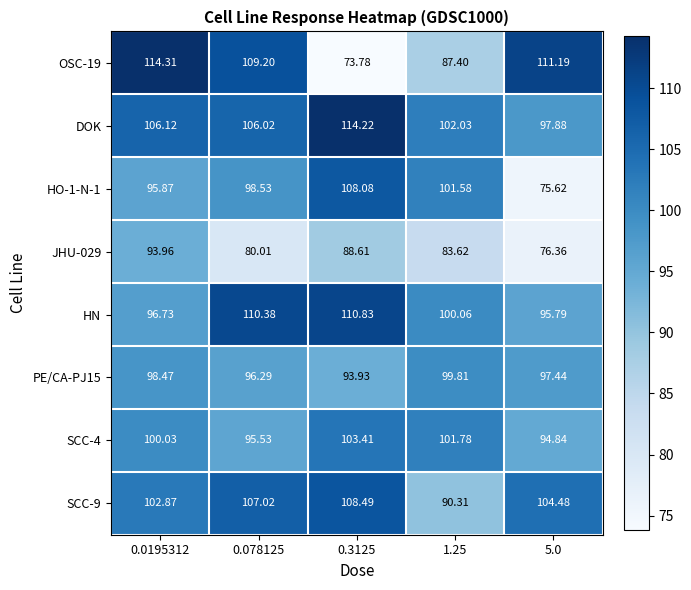

Is the value of HN at 5.0 greater than the value of PE/CA-PJ15 at 5.0?

No